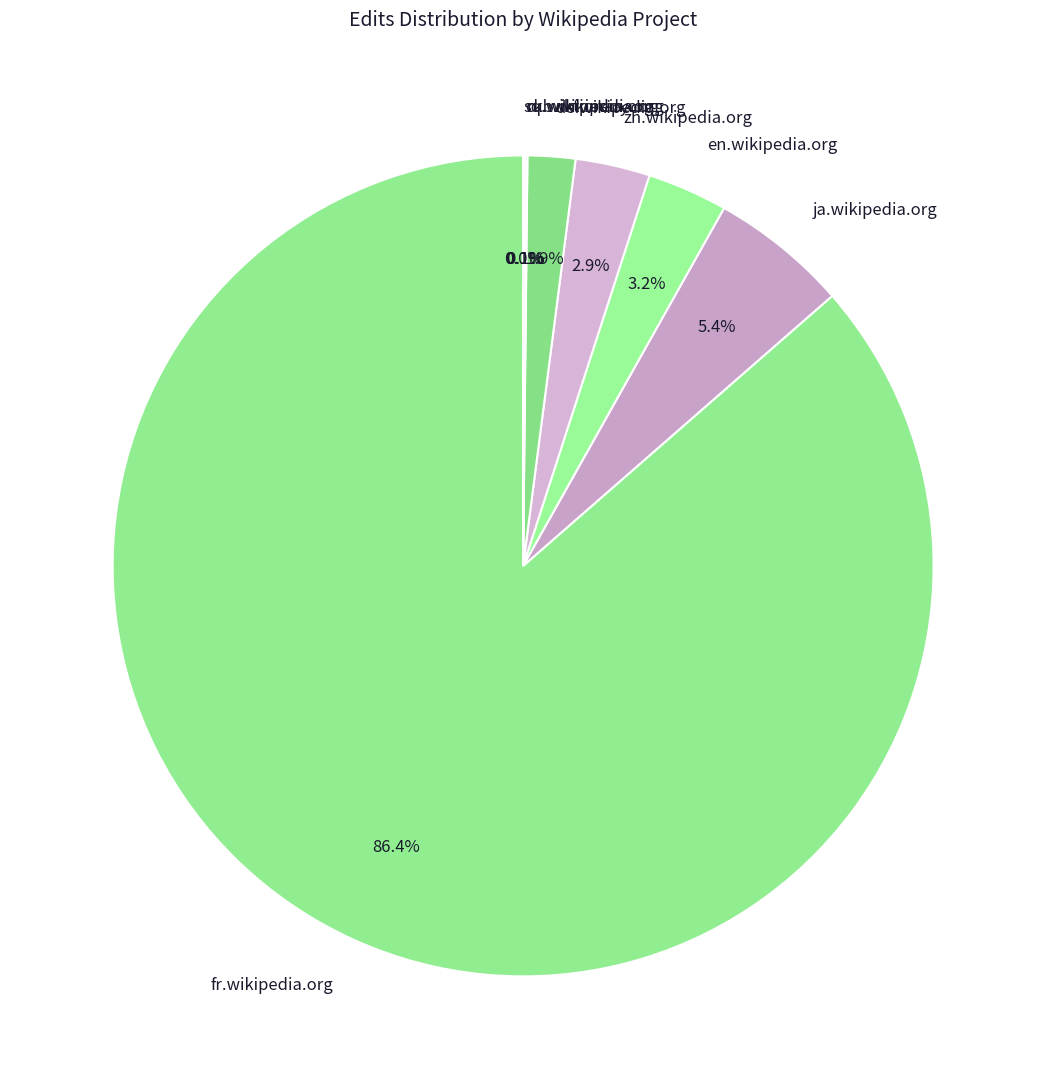

Which slice is the largest?

fr.wikipedia.org